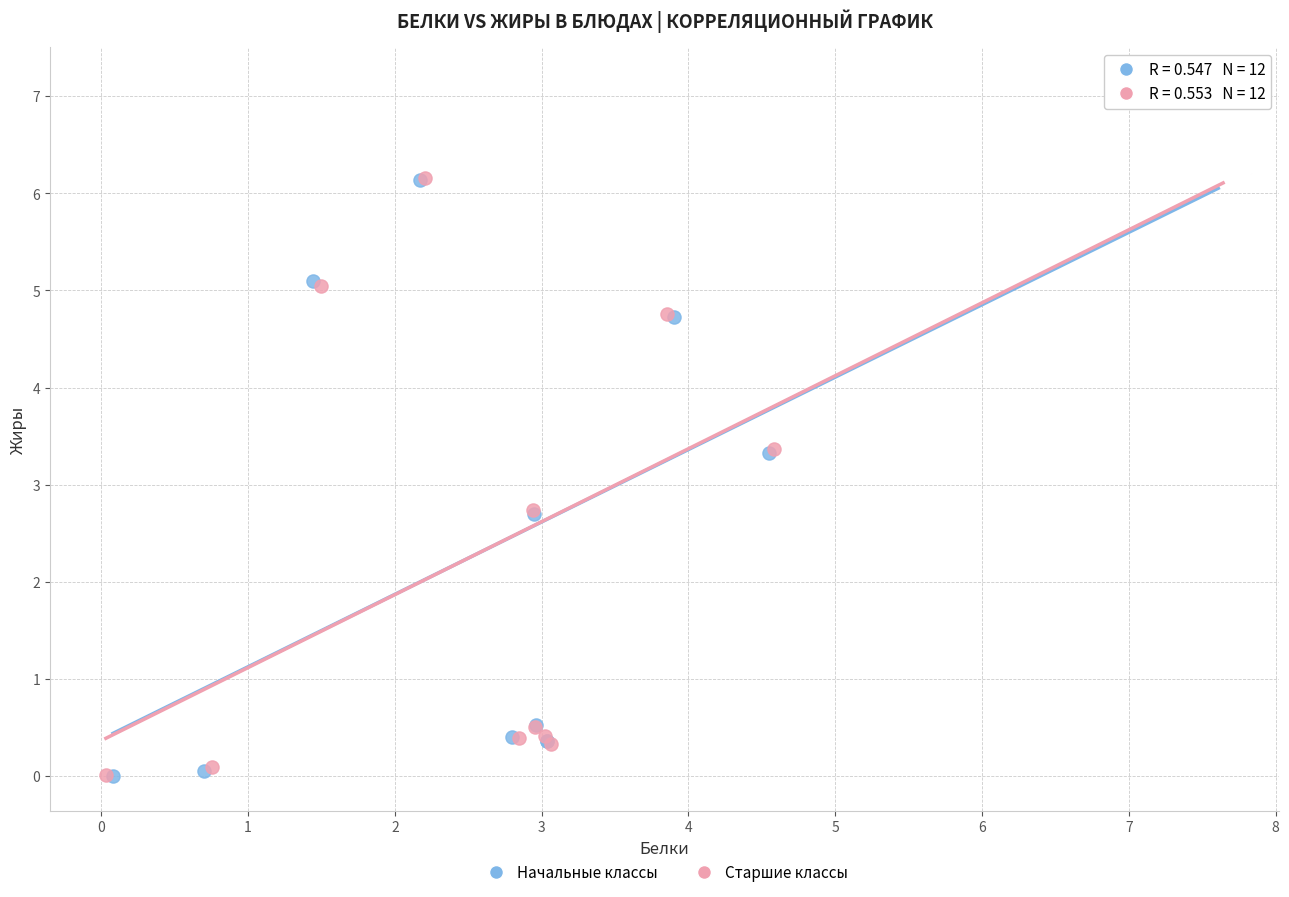

What are all the series names shown in the legend?

Начальные классы, Старшие классы